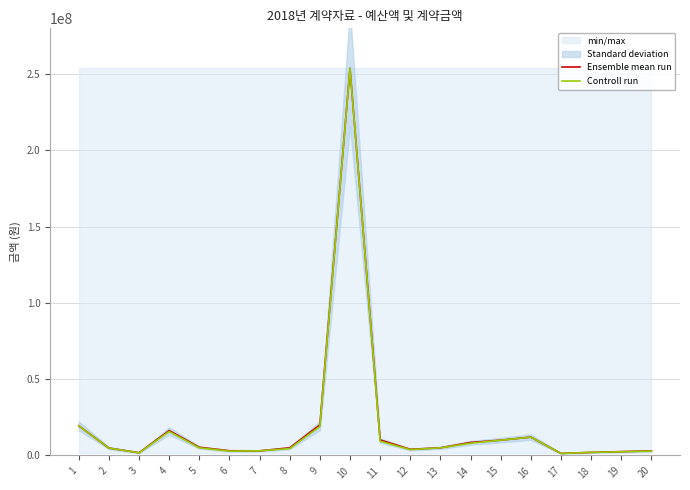

What is the maximum value shown in the chart?

253783000